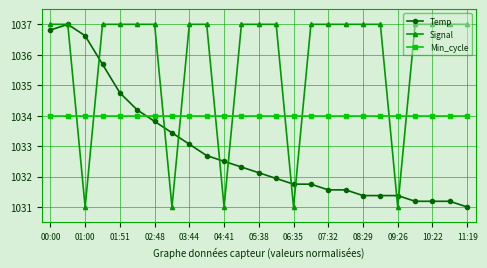

Reading right to left, transcribe all the data shown in this chart.

Temp: 1031.0	1031.2	1031.2	1031.2	1031.4	1031.4	1031.4	1031.6	1031.6	1031.8	1031.8	1031.9	1032.1	1032.3	1032.5	1032.7	1033.1	1033.4	1033.8	1034.2	1034.8	1035.7	1036.6	1037.0	1036.8
Signal: 1037.0	1037.0	1037.0	1037.0	1031.0	1037.0	1037.0	1037.0	1037.0	1037.0	1031.0	1037.0	1037.0	1037.0	1031.0	1037.0	1037.0	1031.0	1037.0	1037.0	1037.0	1037.0	1031.0	1037.0	1037.0
Min_cycle: 1034.0	1034.0	1034.0	1034.0	1034.0	1034.0	1034.0	1034.0	1034.0	1034.0	1034.0	1034.0	1034.0	1034.0	1034.0	1034.0	1034.0	1034.0	1034.0	1034.0	1034.0	1034.0	1034.0	1034.0	1034.0